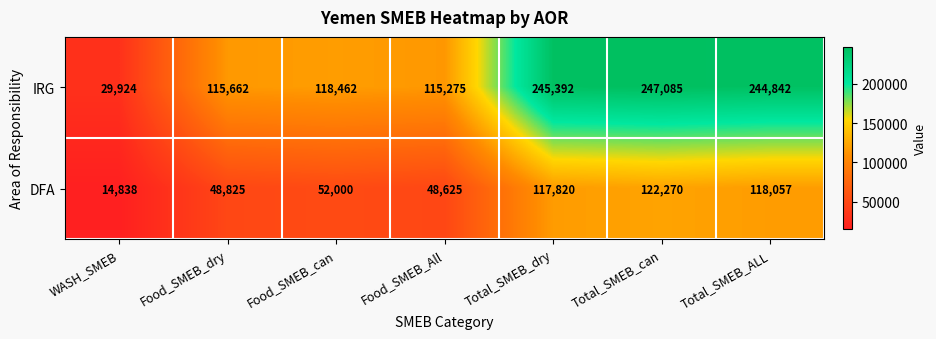

True or false: IRG has a value of 60959 at Food_SMEB_All.

False